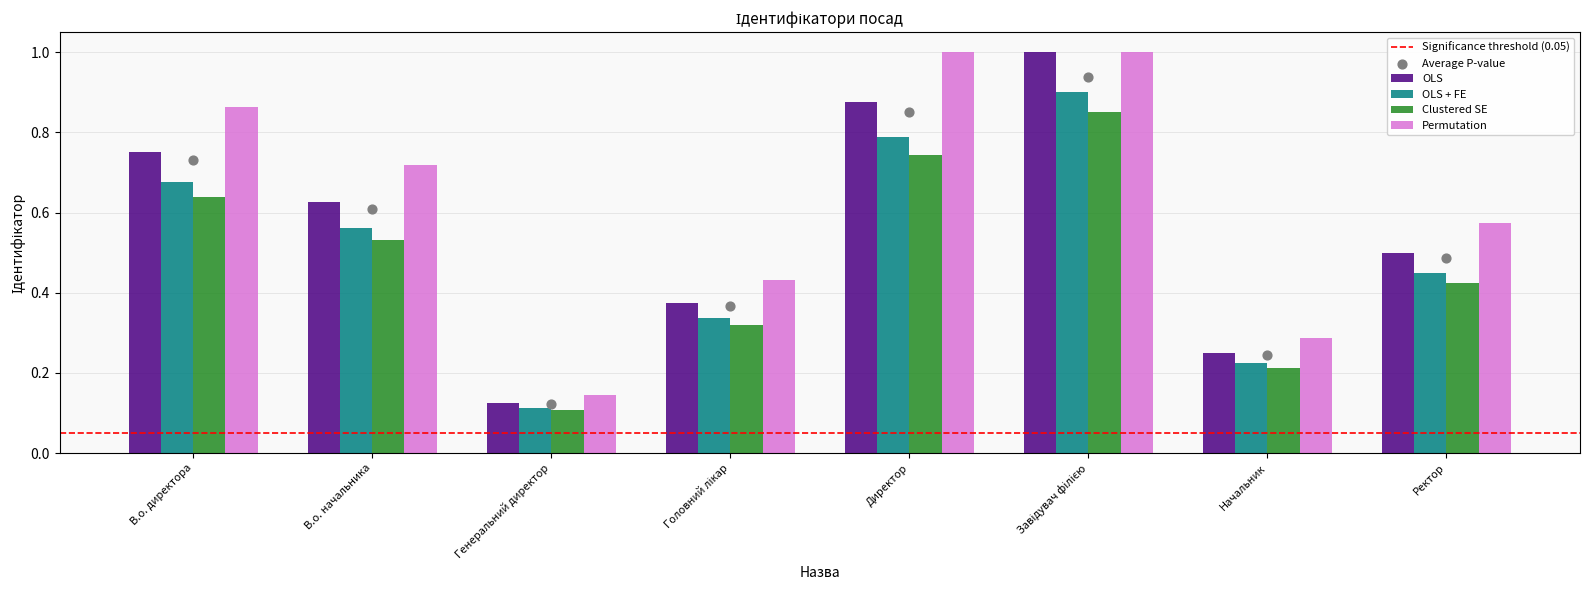

What is the ratio of the value at Начальник to the value at Завідувач філією?

0.2